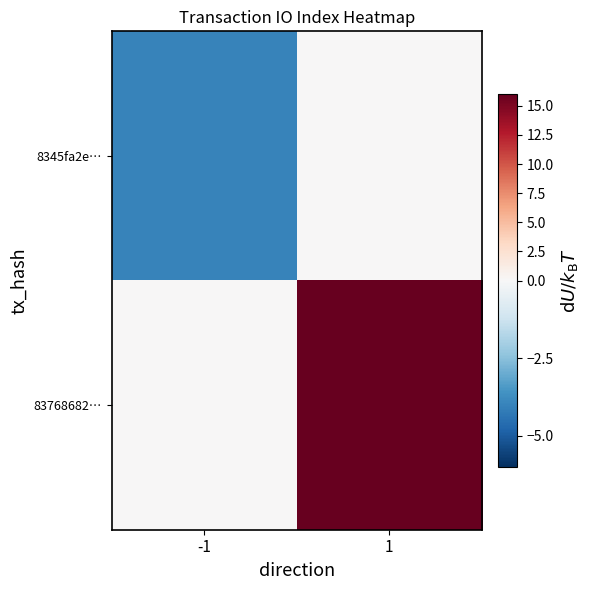

Between -1 and 1, which series saw the biggest shift?

83768682…